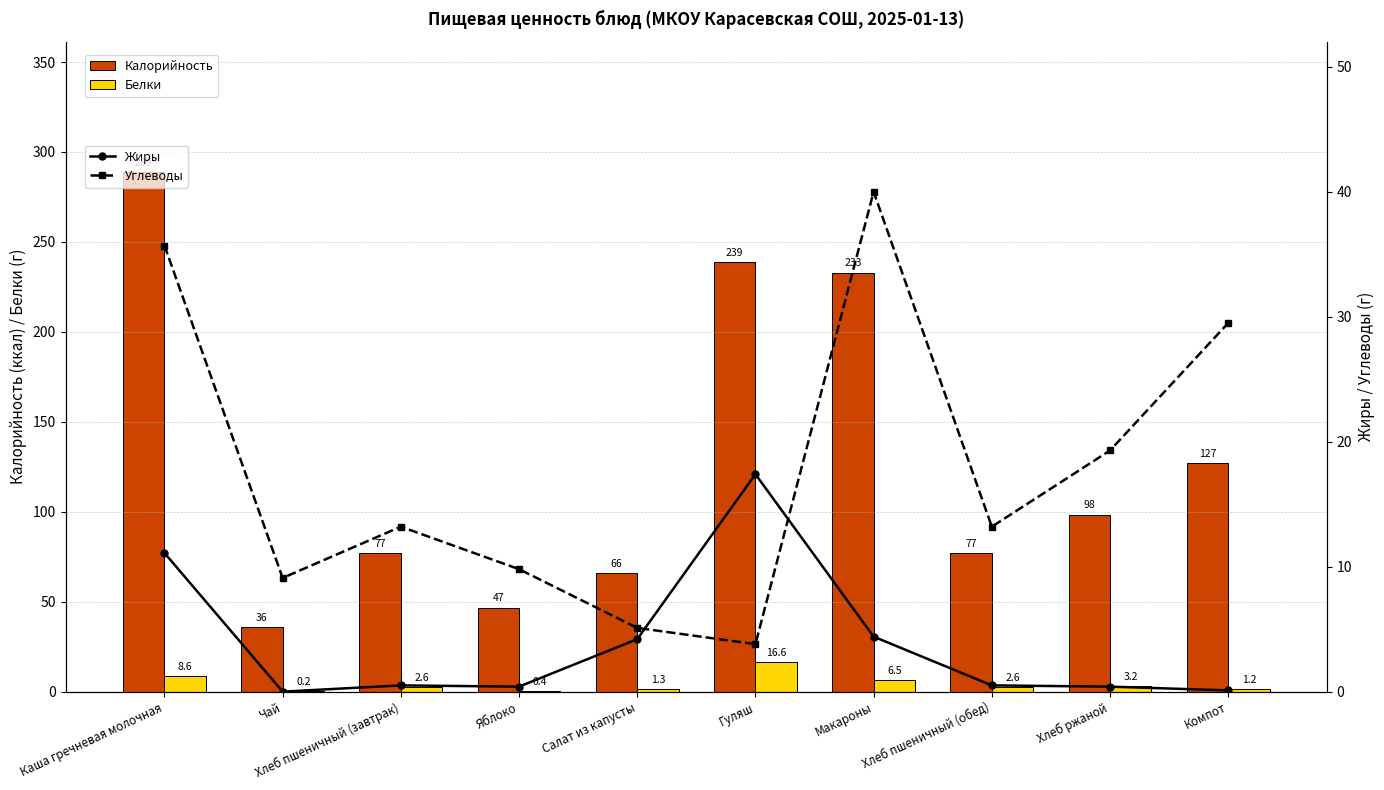

What is the total value across all series at Компот?

157.8